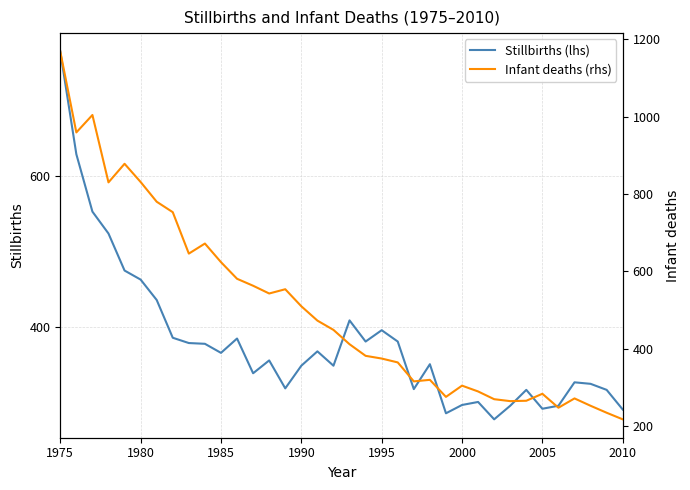

True or false: Infant deaths (rhs) has more than 2 points higher than both neighbors.

True